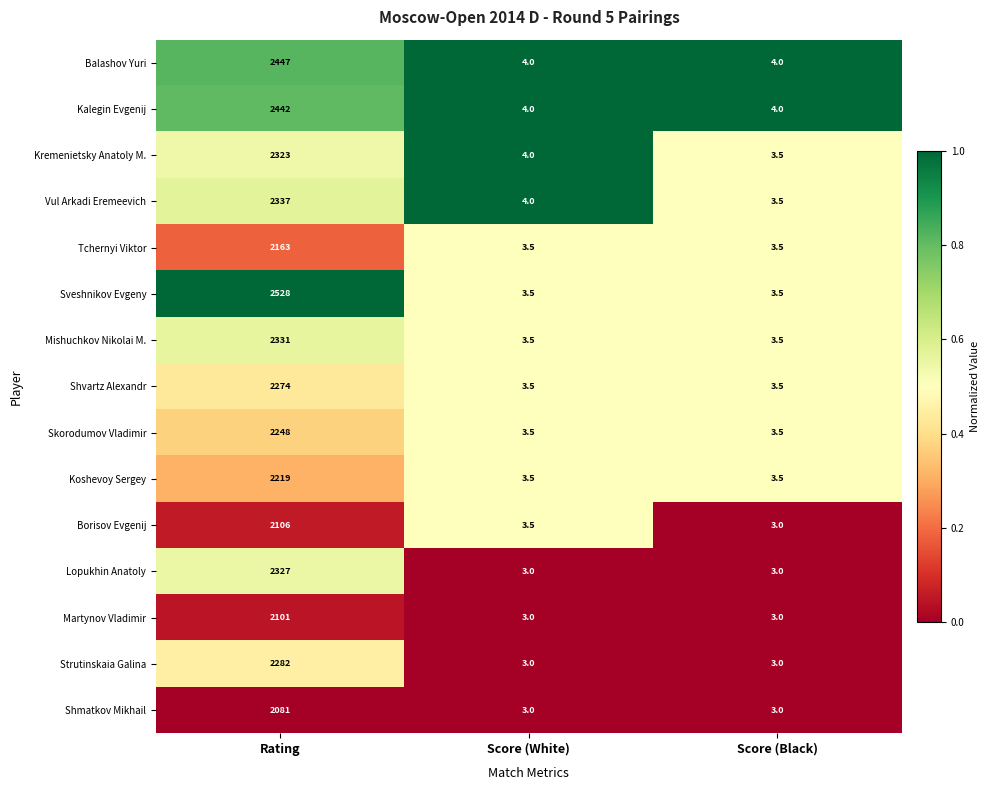

How many series are shown in this chart?

15